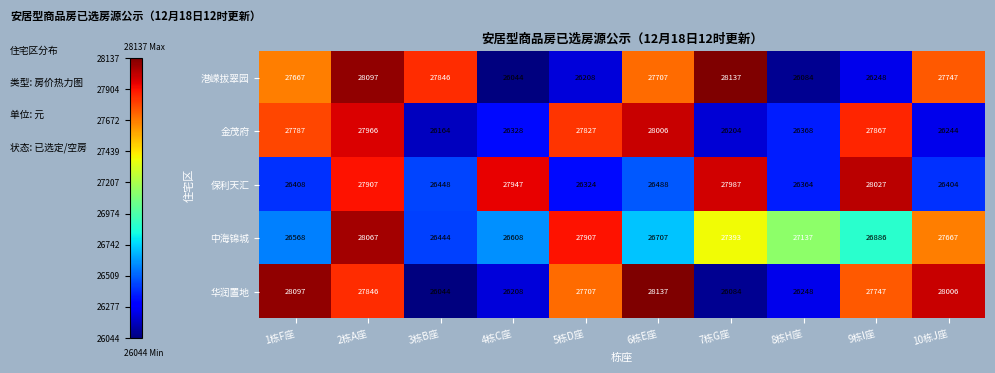

Which series changed the most between 6栋E座 and 9栋I座?

保利天汇